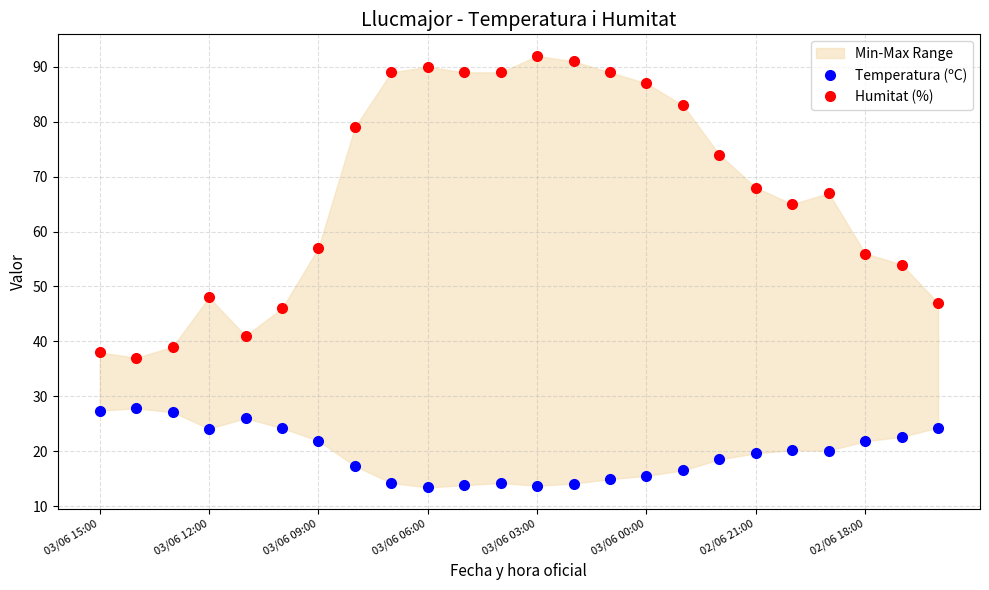

Which series has the largest total across all categories?

Humitat (%)